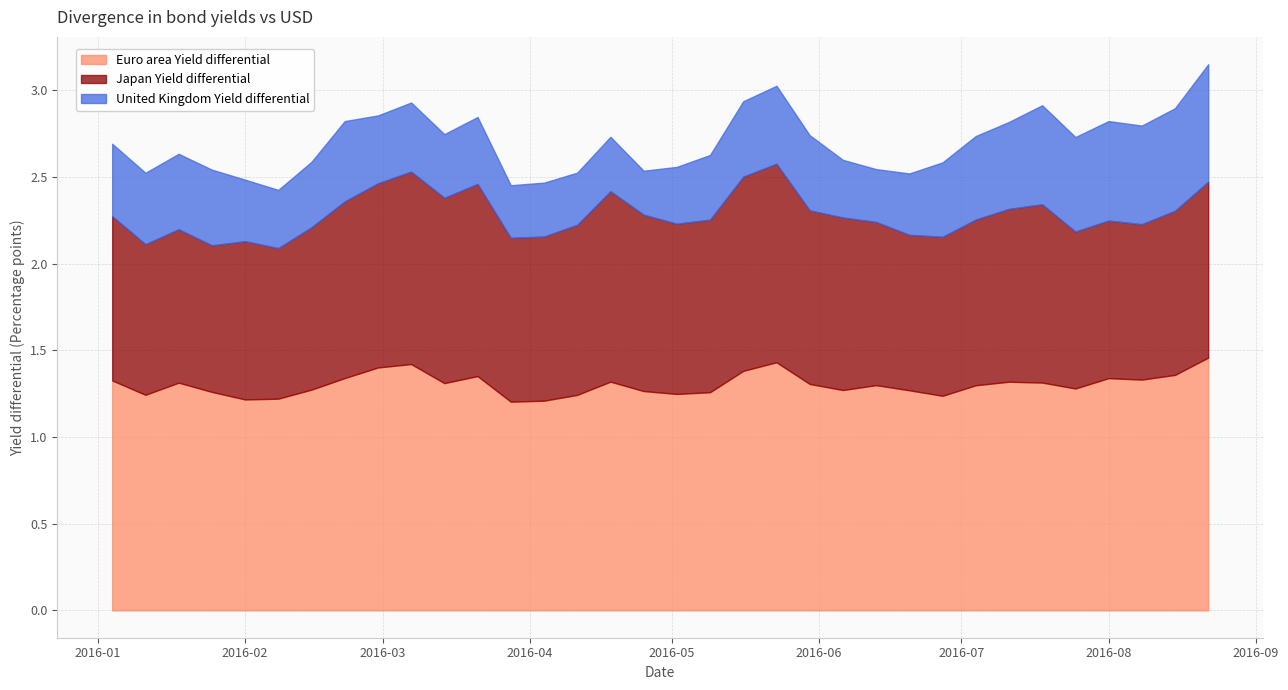

In United Kingdom Yield differential, how many points are higher than both neighbors (excluding endpoints)?

9